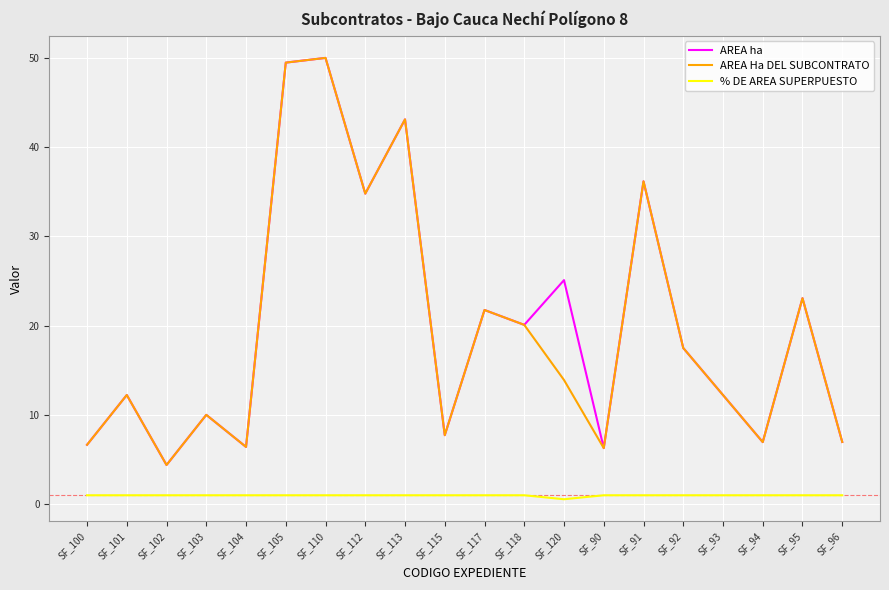

Does the chart display data point markers on the line(s)?

No